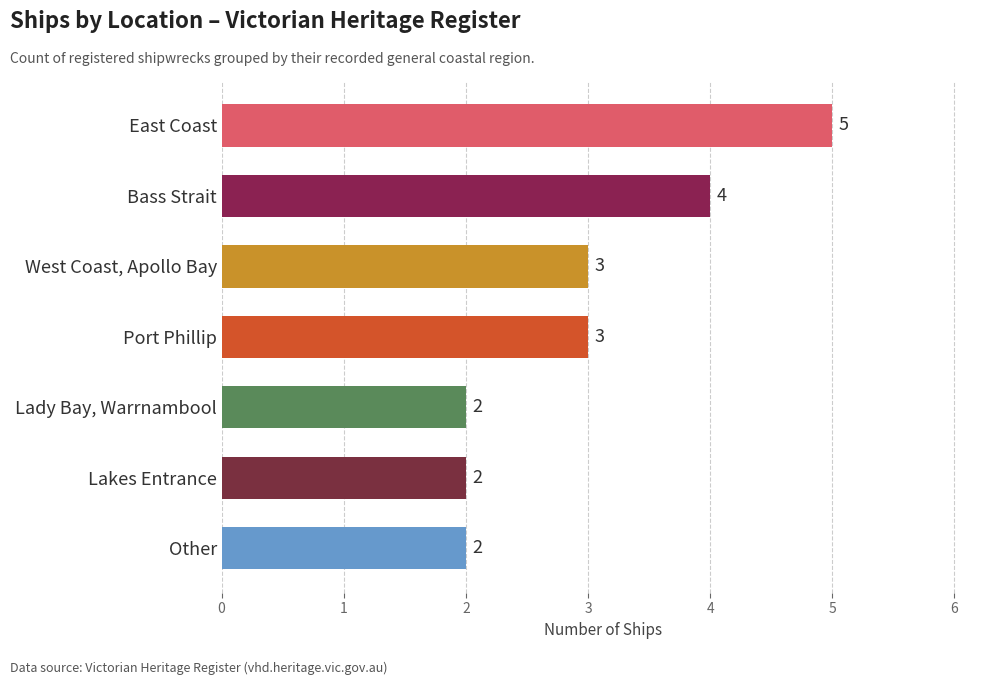

What is the sum of the values at Port Phillip and East Coast?

8